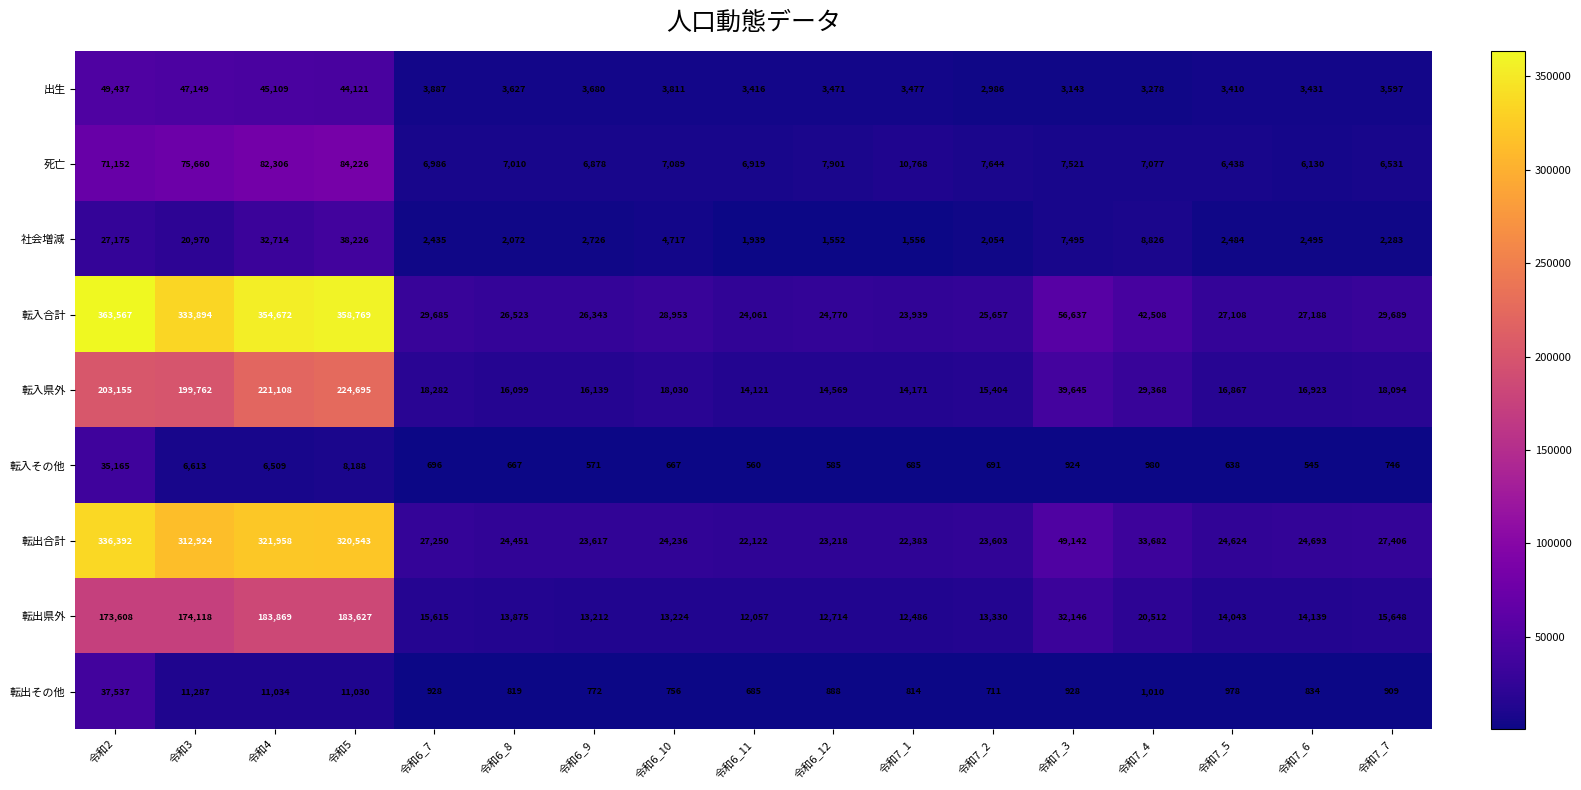

What is the lowest value of the 転出その他 series?

685